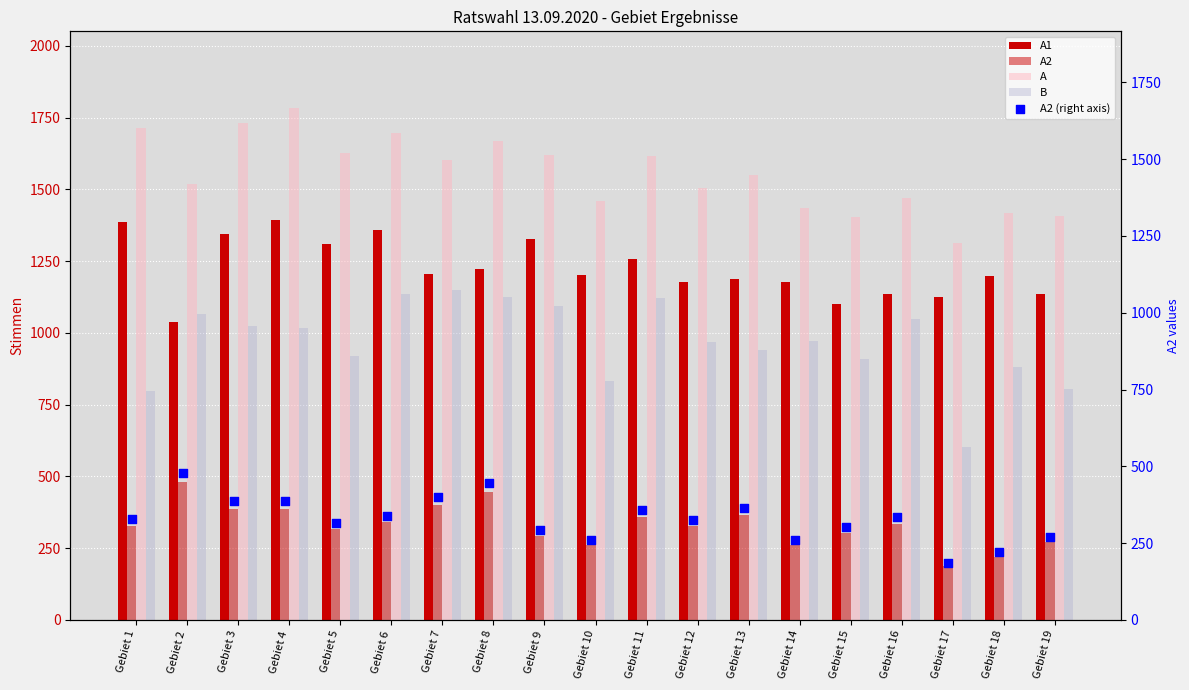

What is the total value across all series at Gebiet 1?

4554